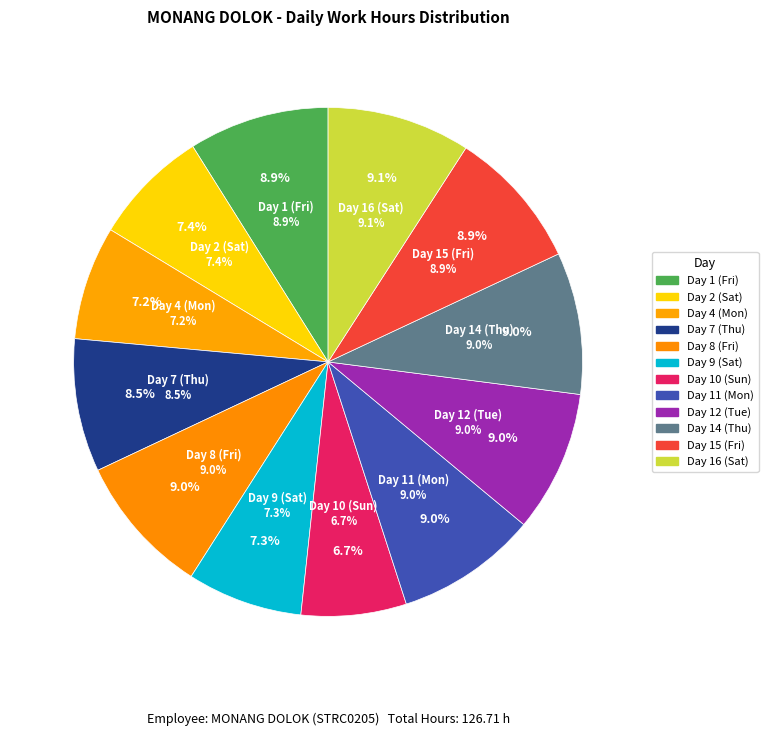

Is the sum of Day 15 (Fri) and Day 12 (Tue) greater than half?

No